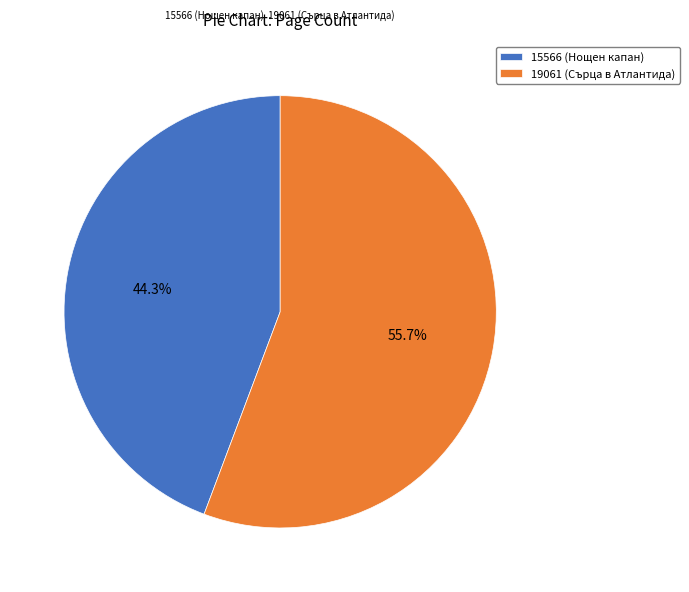

Rank the categories by value from lowest to highest.

15566 (Нощен капан), 19061 (Сърца в Атлантида)